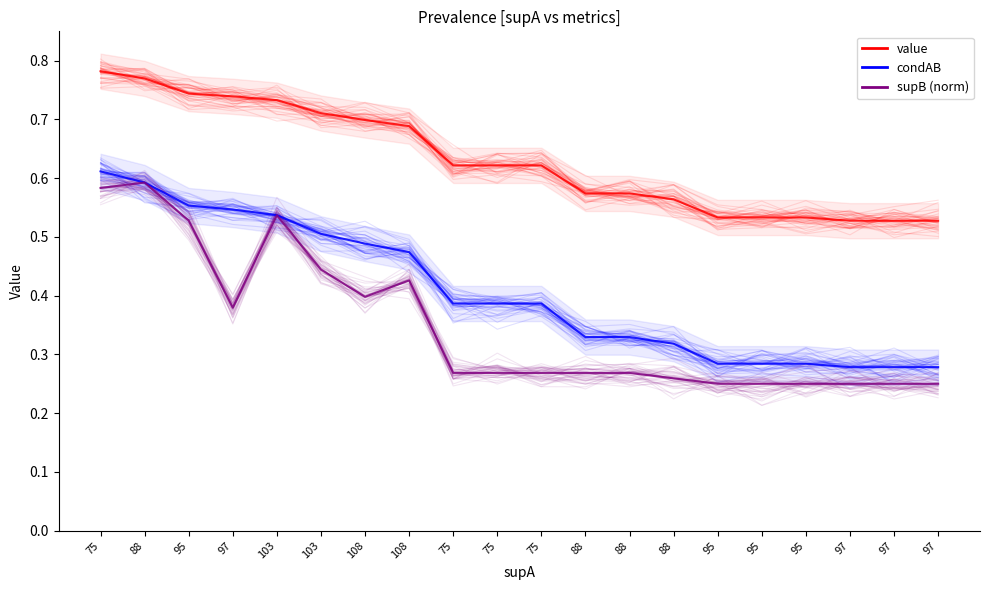

True or false: condAB and value intersect in this chart.

False